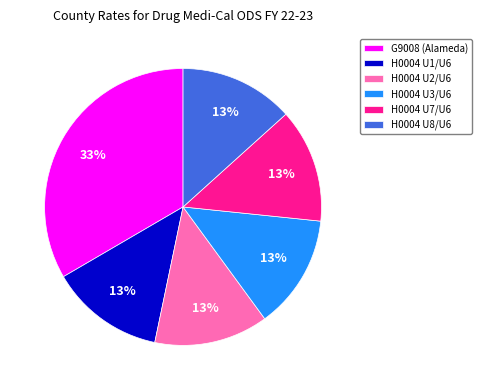

Does H0004 U1/U6 represent more than half of the total?

No